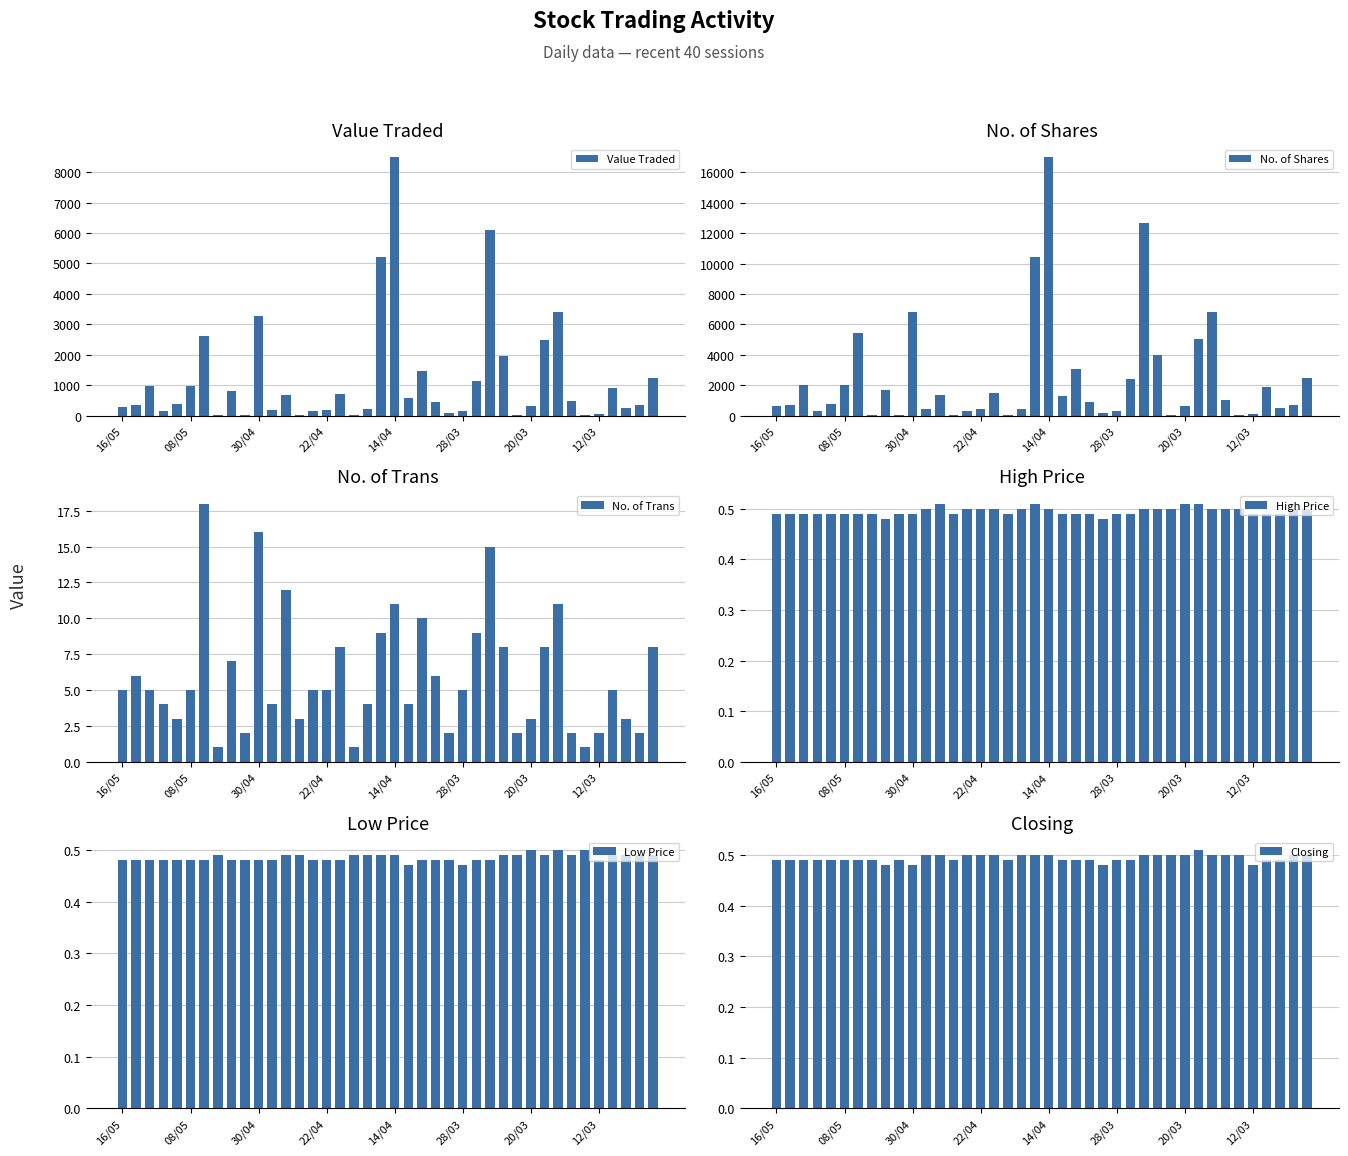

The value of Closing at 20/03 is 0.5. True or false?

True